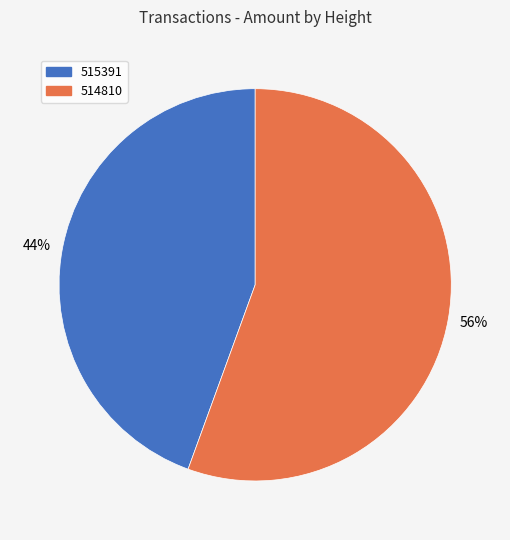

What is the smallest slice in the pie chart?

515391